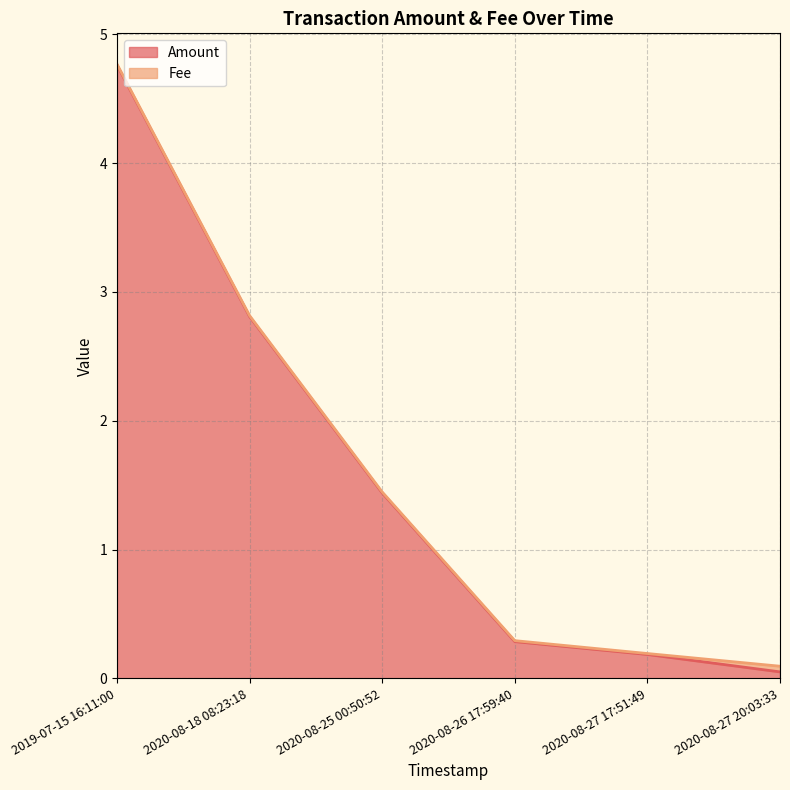

What position from the left is 2020-08-18 08:23:18?

2